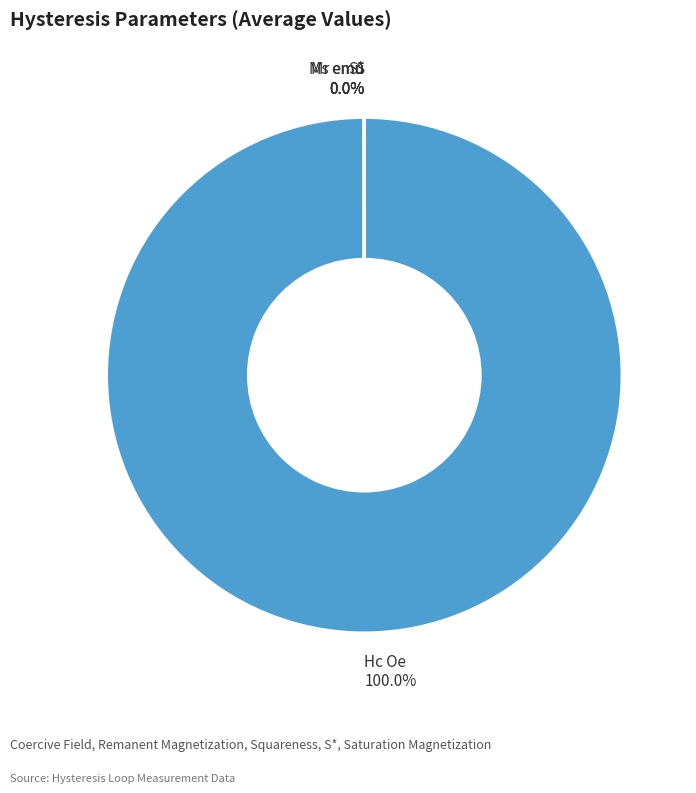

Is it true that Hc Oe is 99% of the pie?

False